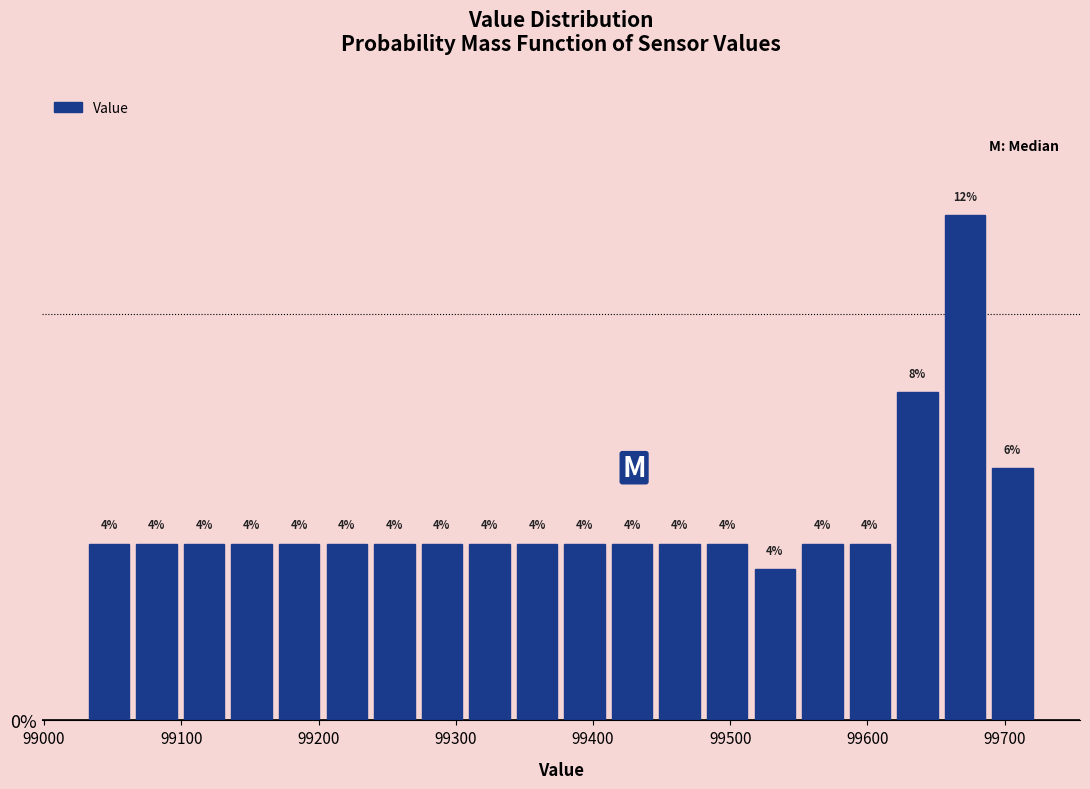

Read against the x-axis, roughly where is the centre of the tallest bar?

99670